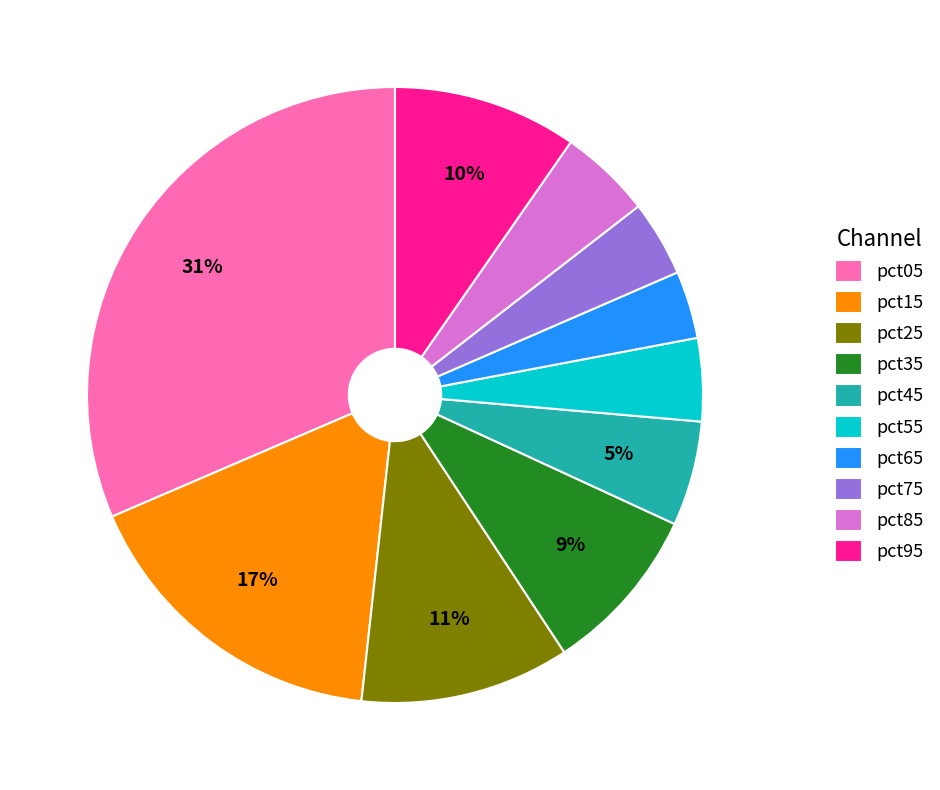

What is the largest slice in the pie chart?

pct05